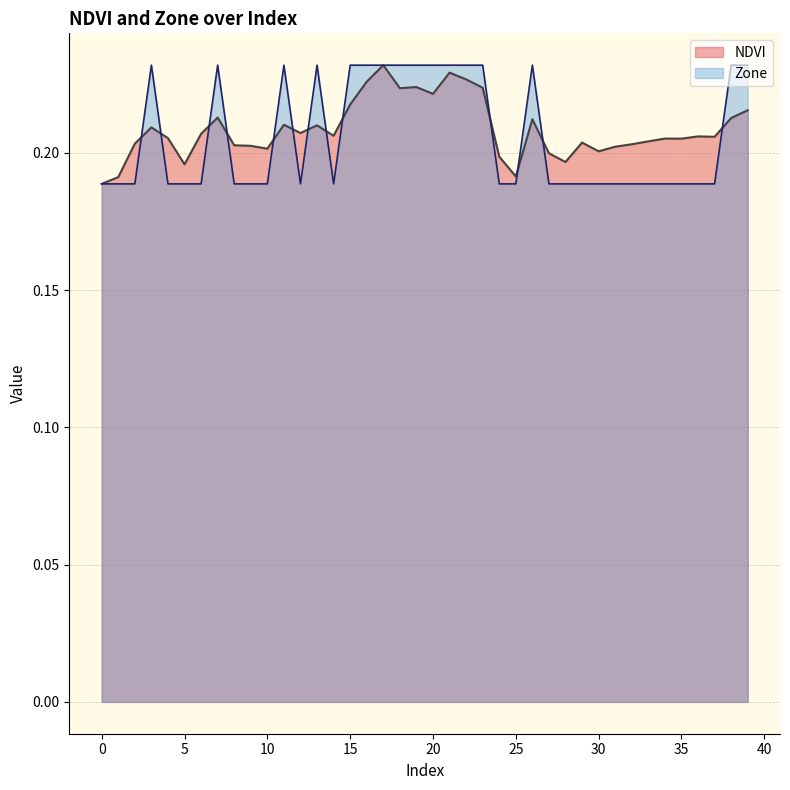

Reading left to right, extract all data points from this chart.

NDVI: 0.2	0.2	0.2	0.2	0.2	0.2	0.2	0.2	0.2	0.2	0.2	0.2	0.2	0.2	0.2	0.2	0.2	0.2	0.2	0.2	0.2	0.2	0.2	0.2	0.2	0.2	0.2	0.2	0.2	0.2	0.2	0.2	0.2	0.2	0.2	0.2	0.2	0.2	0.2	0.2
Zone: 0.2	0.2	0.2	0.2	0.2	0.2	0.2	0.2	0.2	0.2	0.2	0.2	0.2	0.2	0.2	0.2	0.2	0.2	0.2	0.2	0.2	0.2	0.2	0.2	0.2	0.2	0.2	0.2	0.2	0.2	0.2	0.2	0.2	0.2	0.2	0.2	0.2	0.2	0.2	0.2